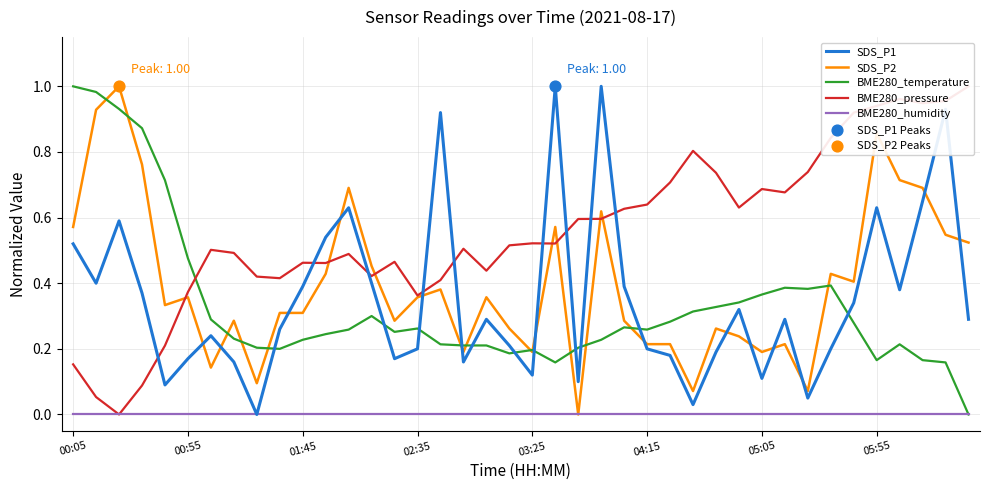

What are all the series names shown in the legend?

SDS_P1, SDS_P2, BME280_temperature, BME280_pressure, BME280_humidity